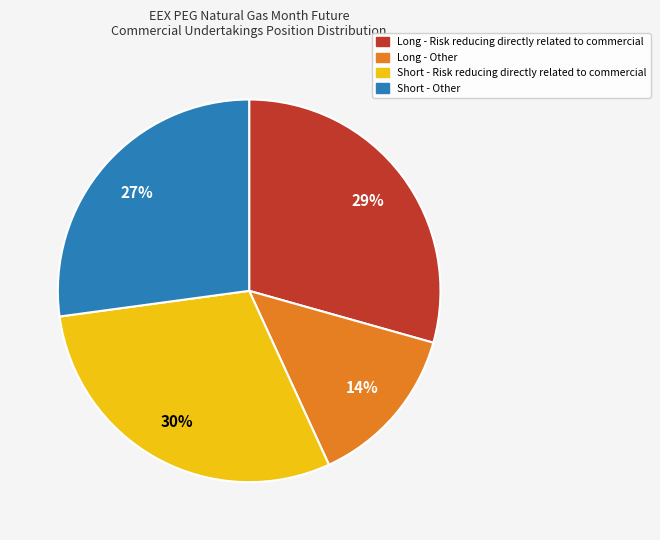

Is the sum of Long - Risk reducing directly related to commercial and Short - Other greater than half?

Yes